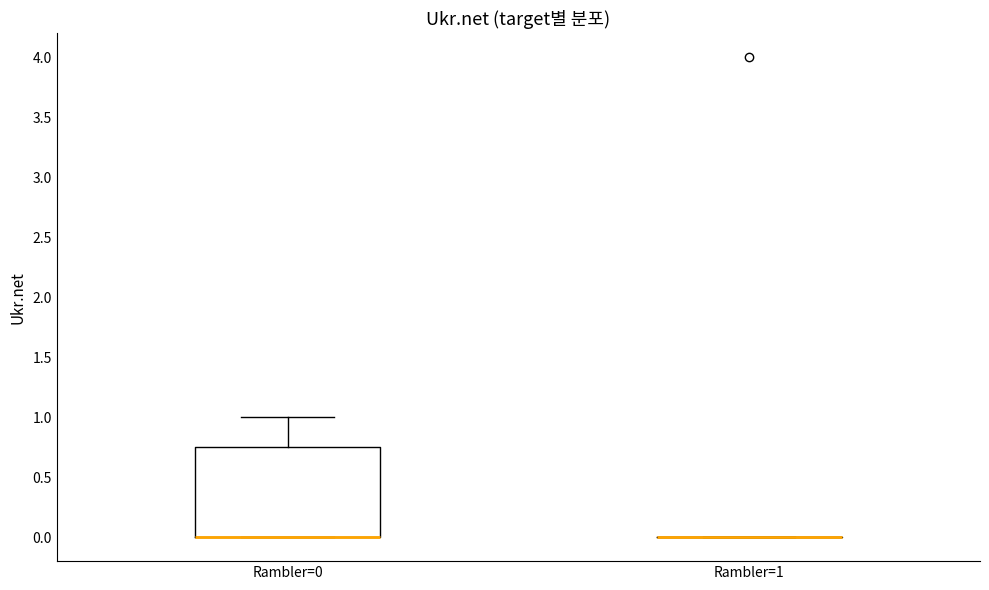

Where is the upper edge of the box for Rambler=0 on the y-axis? The values are not printed on the chart, so give them approximately, as read against the axis.

0.75